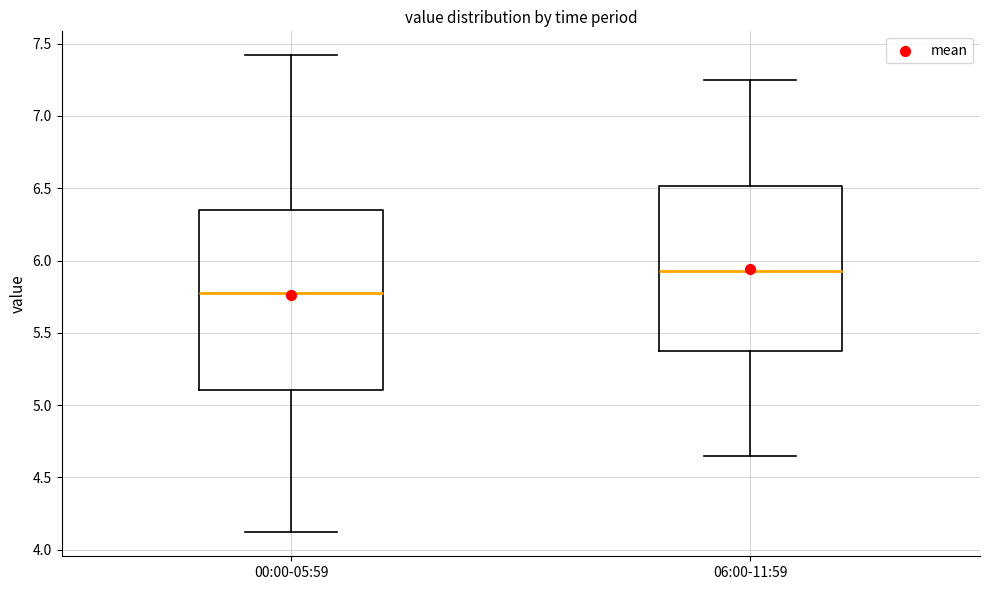

Reading left to right, transcribe this box plot: for each box, give where its median line is, the range the box spans, and where its two whiskers end, as read against the y-axis. The values are not printed on the chart, so give them approximately, as read against the axis.

00:00-05:59: median 5.80, box 5.10 to 6.35, whiskers 4.10 to 7.40
06:00-11:59: median 5.95, box 5.40 to 6.50, whiskers 4.65 to 7.25